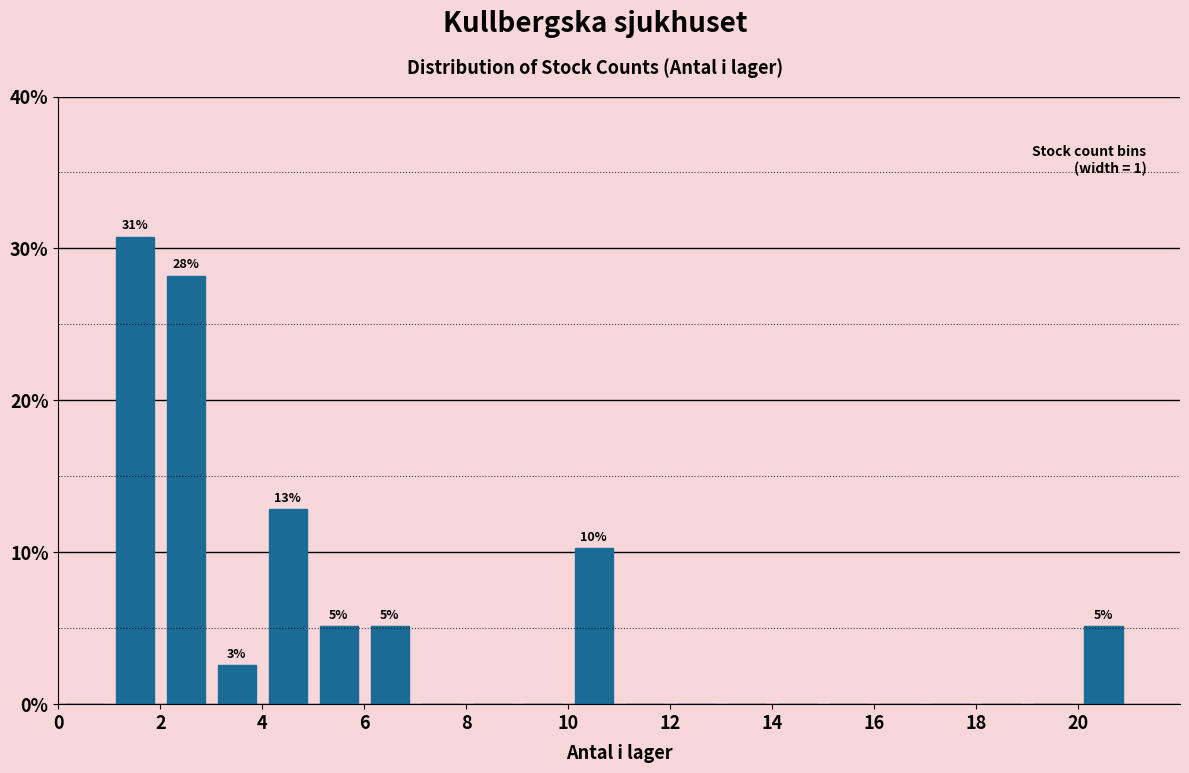

Over which range of the x-axis is the bar tallest?

1 to 2